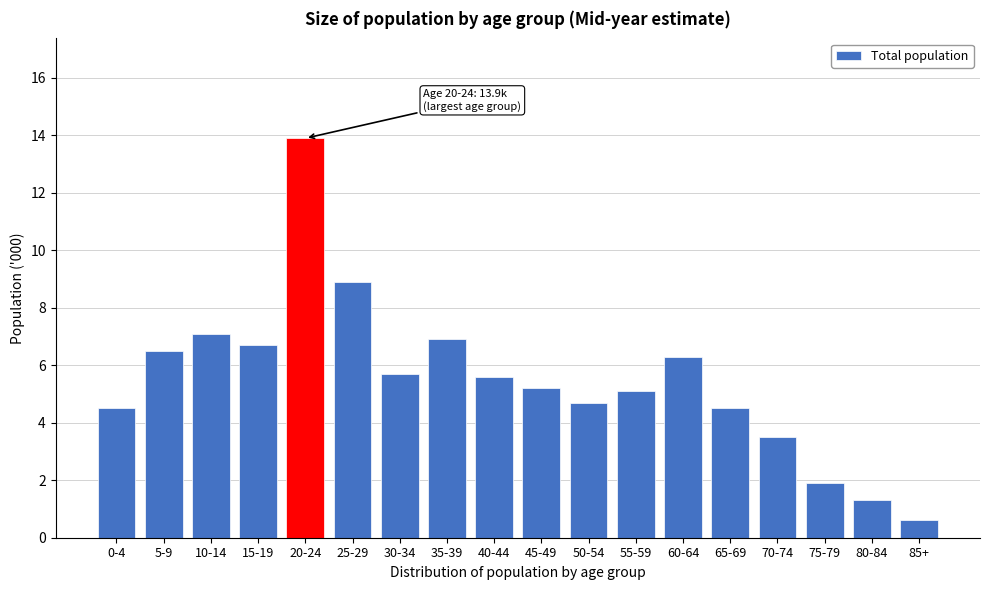

Reading right to left, transcribe all the data shown in this chart.

85+=0.6	80-84=1.3	75-79=1.9	70-74=3.5	65-69=4.5	60-64=6.3	55-59=5.1	50-54=4.7	45-49=5.2	40-44=5.6	35-39=6.9	30-34=5.7	25-29=8.9	20-24=13.9	15-19=6.7	10-14=7.1	5-9=6.5	0-4=4.5